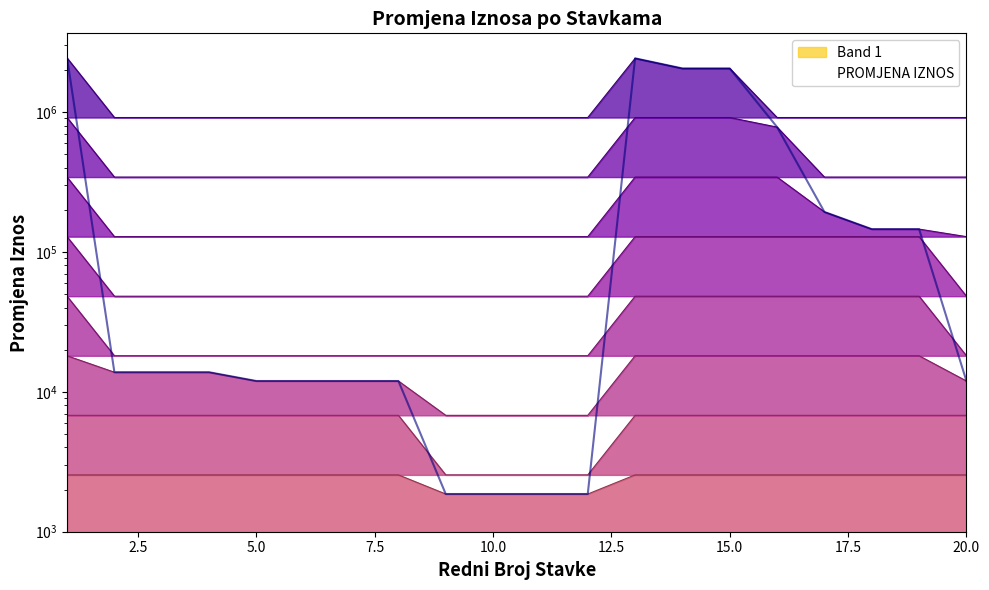

What is the value of the 14th point from the left?

2050470.0